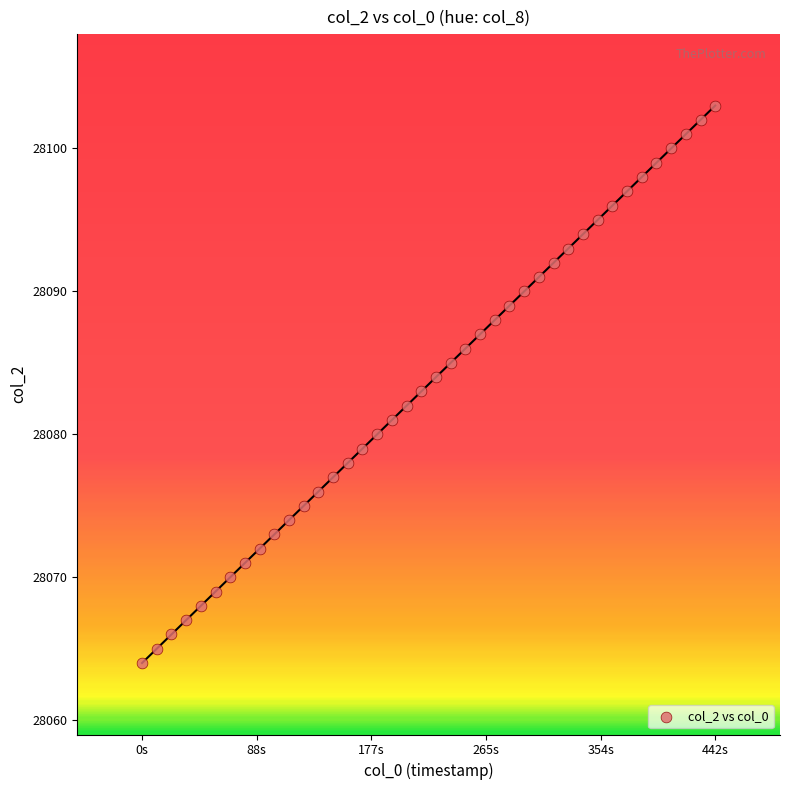

What is the range of Y values (max minus min)?

39